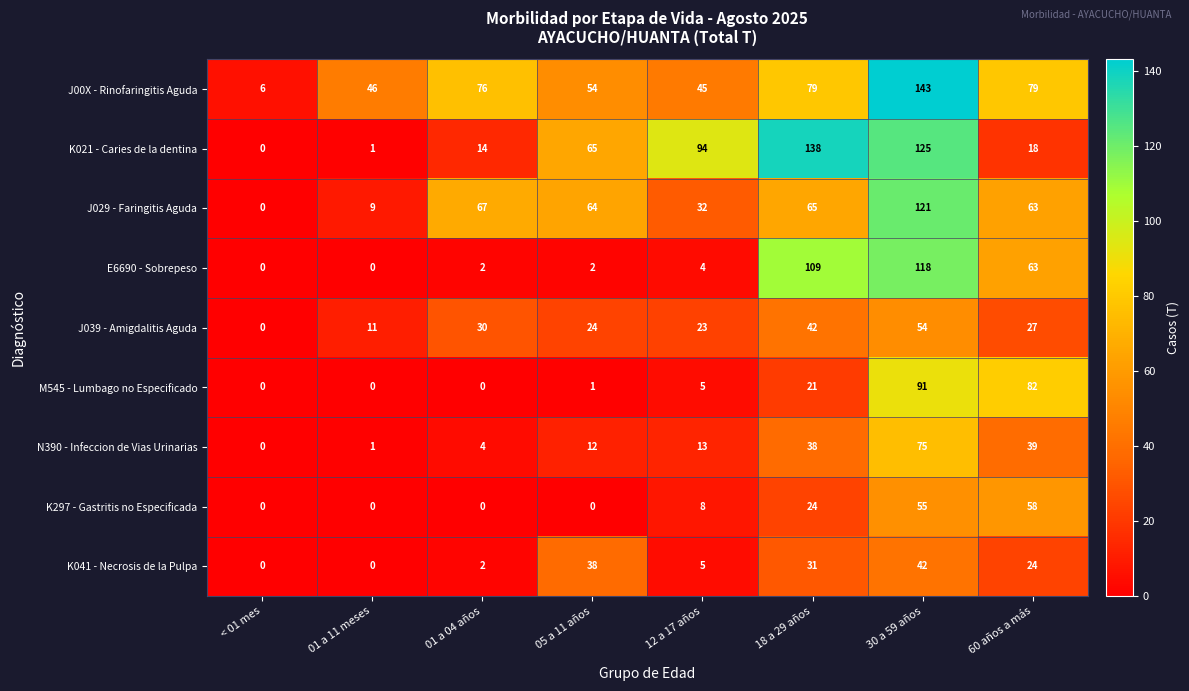

Is it true that K297 - Gastritis no Especificada equals 34 at 60 años a más?

False